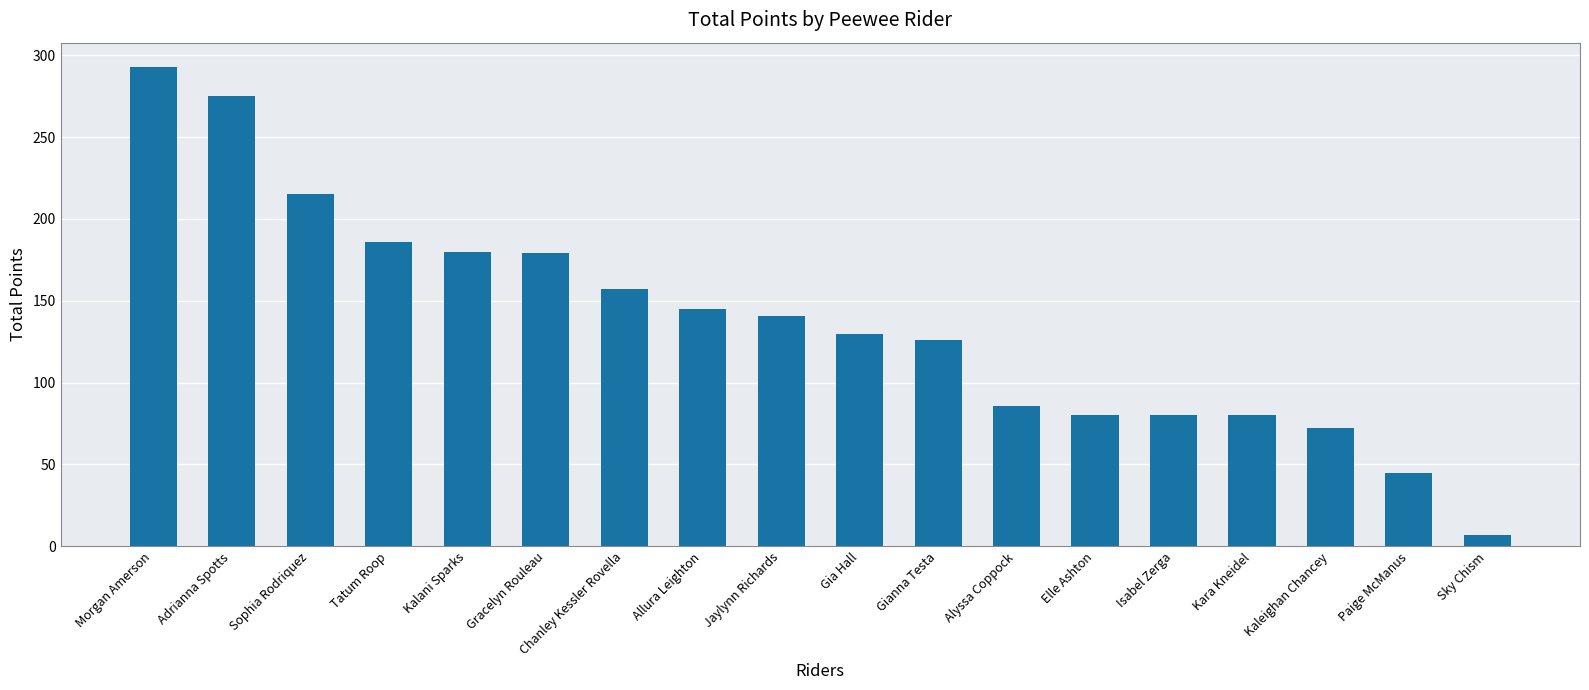

How many data points are less than 141?

9